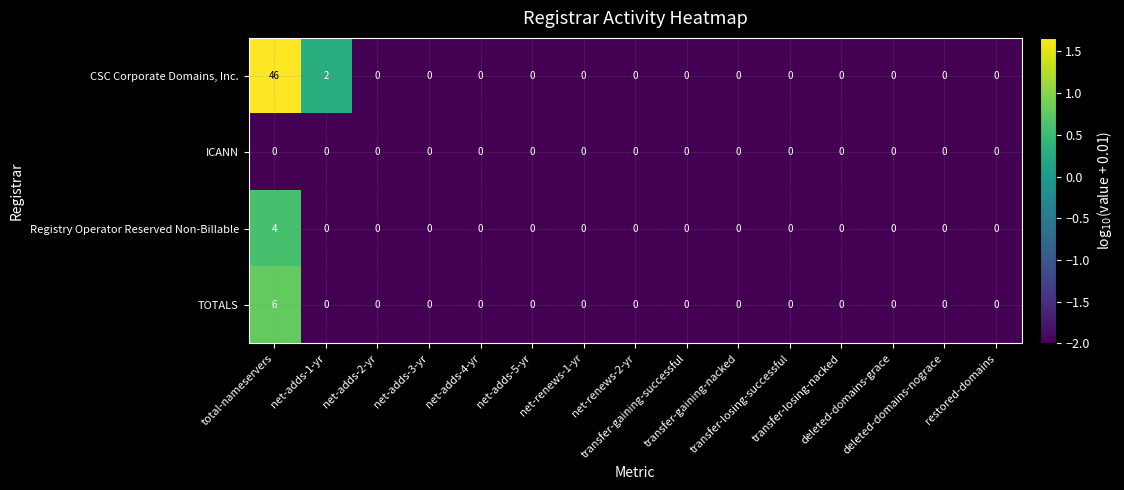

Which series has the widest spread of values?

CSC Corporate Domains, Inc.